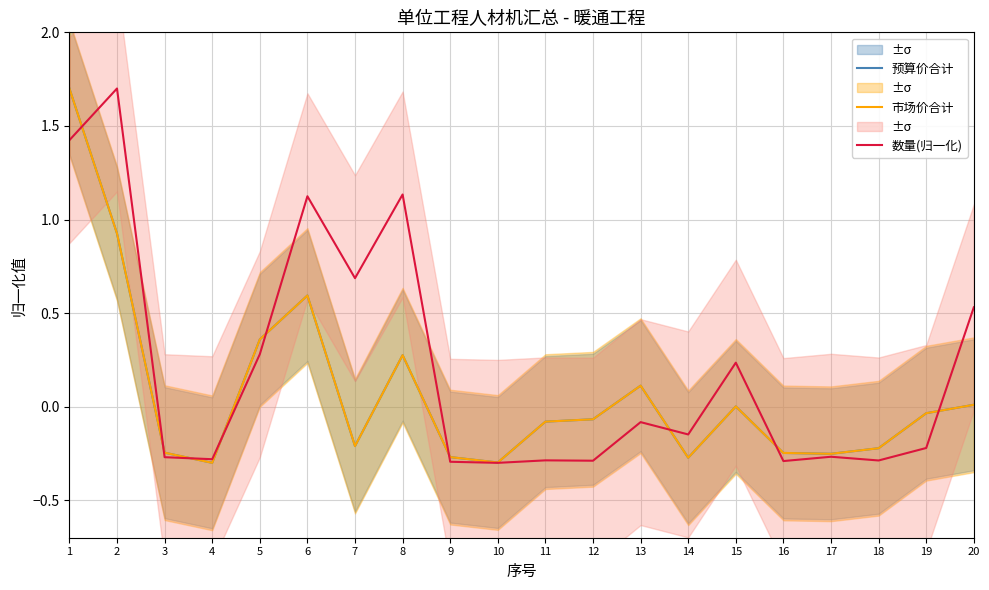

What is the difference between the maximum and minimum values in the 数量(归一化) series?

2.0